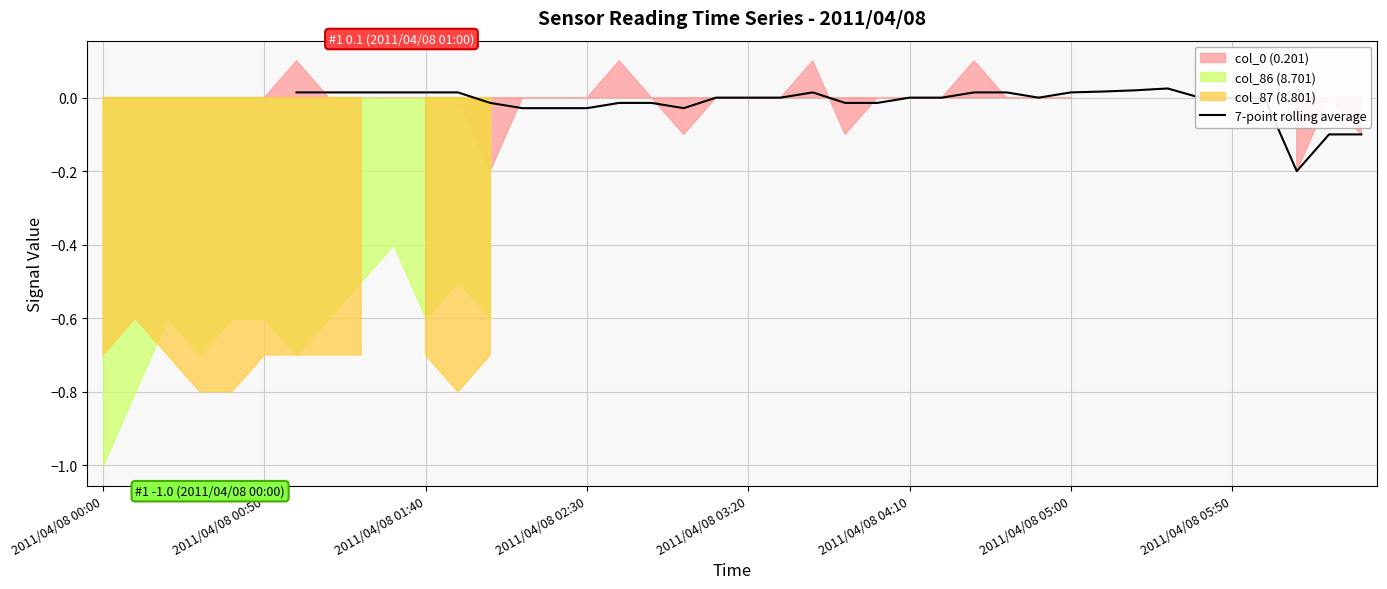

The chart shows a value of 0.0 at 2011/04/08 04:10. True or false?

True